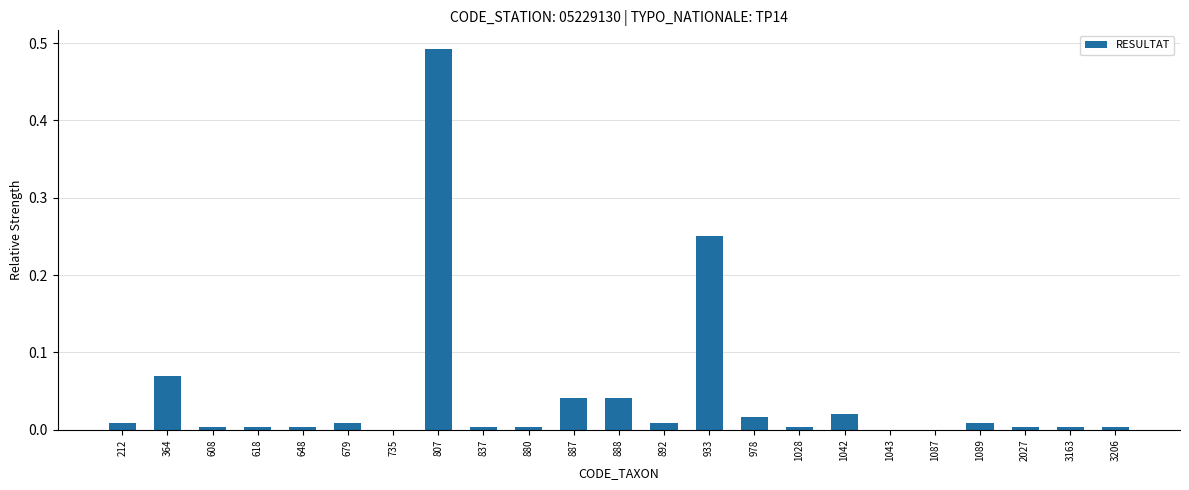

The chart shows a value of 0.0 at 679. True or false?

True